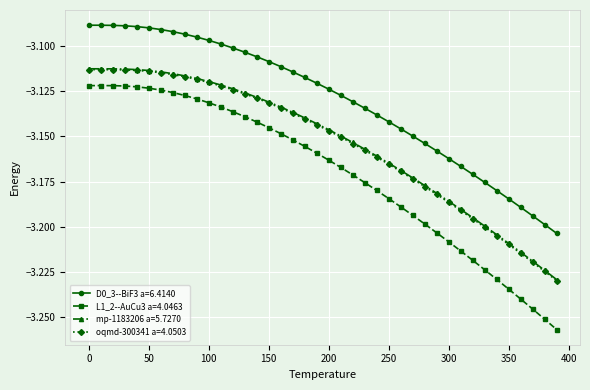

What are all the series names shown in the legend?

D0_3--BiF3 a=6.4140, L1_2--AuCu3 a=4.0463, mp-1183206 a=5.7270, oqmd-300341 a=4.0503